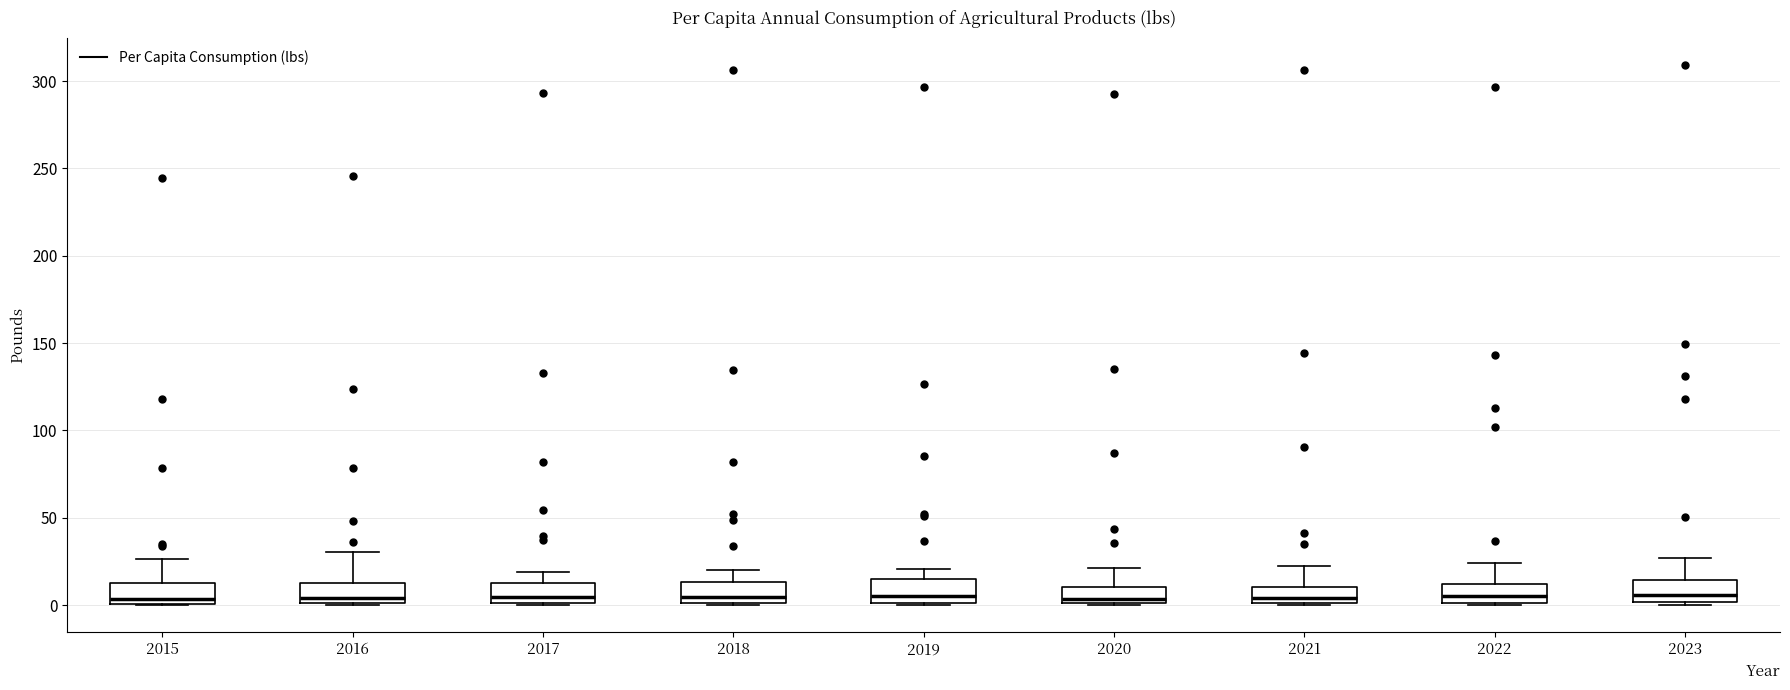

Where is the lower edge of the box at x = 2015 on the y-axis? The values are not printed on the chart, so give them approximately, as read against the axis.

0